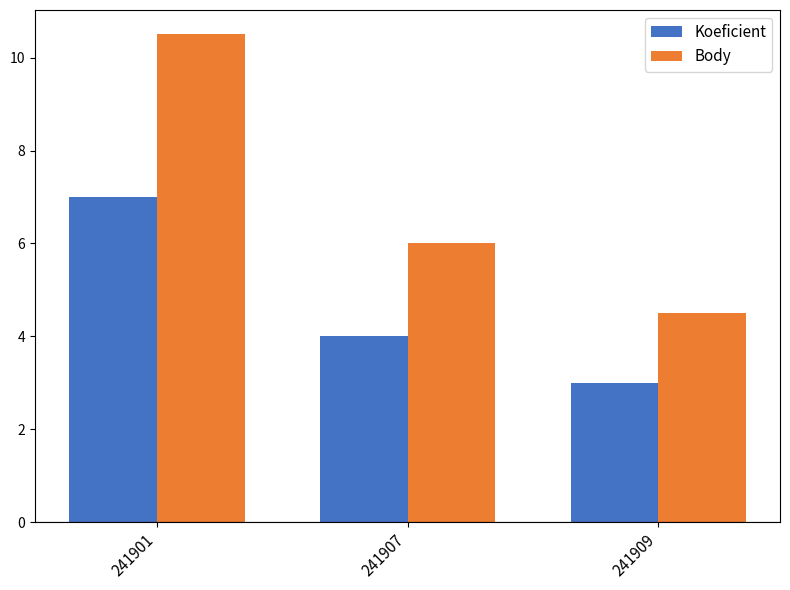

The value of Koeficient at 241909 is 3.0. True or false?

True